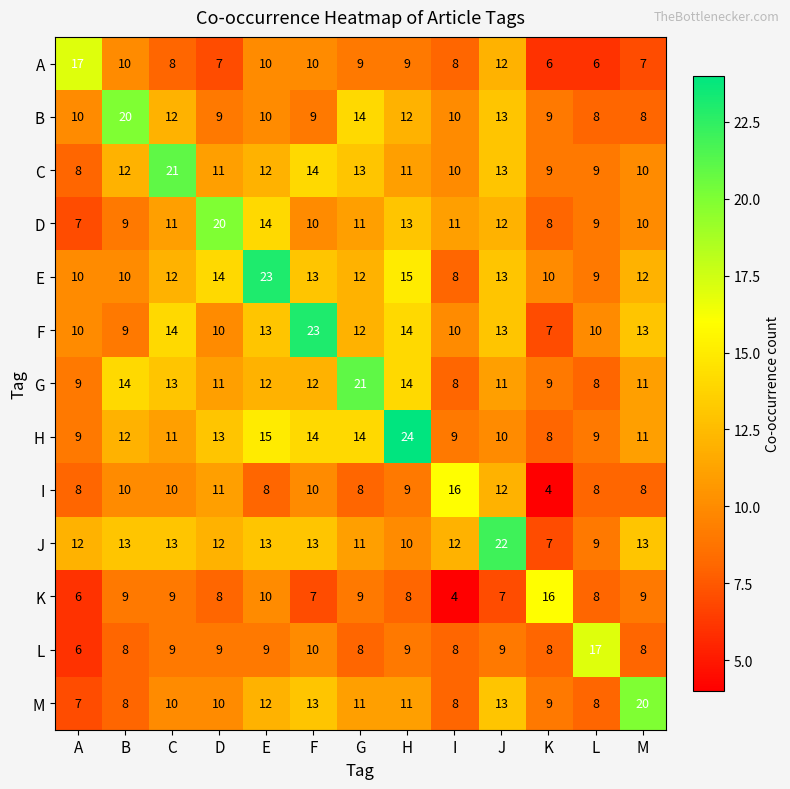

What is the sum of the C values at H and D?

22